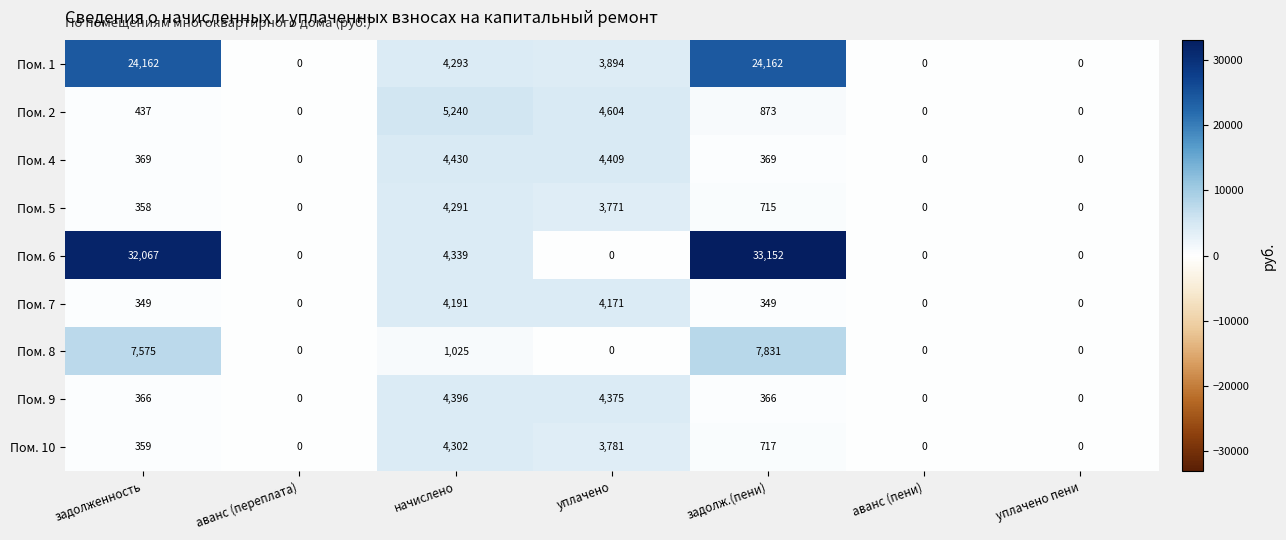

The Пом. 10 series shows 359 at задолженность. True or false?

True